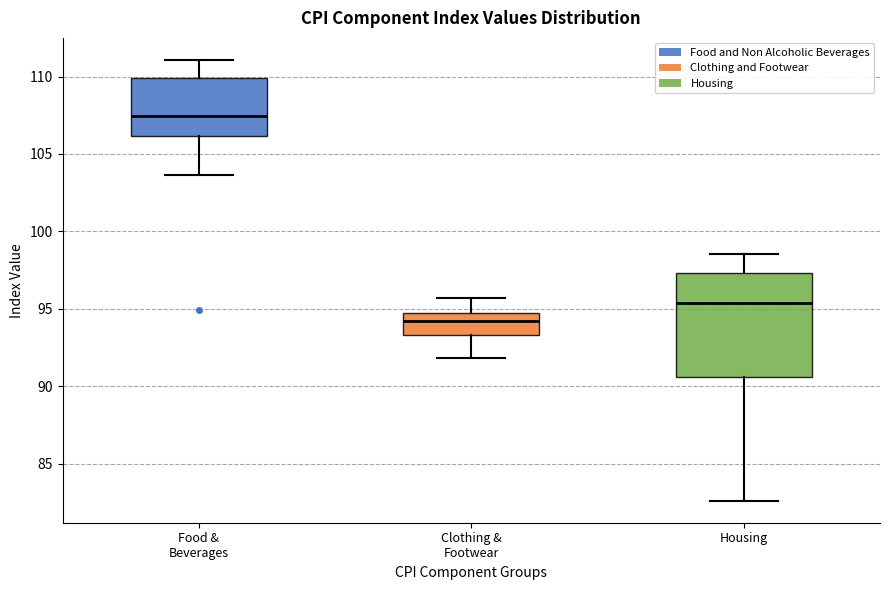

Reading left to right, read every box against the y-axis: the position of its median line, the range the box covers, and the ends of its whiskers. The values are not printed on the chart, so give them approximately, as read against the axis.

Food & Beverages: median 107.5, box 106.0 to 110.0, whiskers 103.5 to 111.0
Clothing & Footwear: median 94.0, box 93.5 to 94.5, whiskers 92.0 to 95.5
Housing: median 95.5, box 90.5 to 97.5, whiskers 82.5 to 98.5